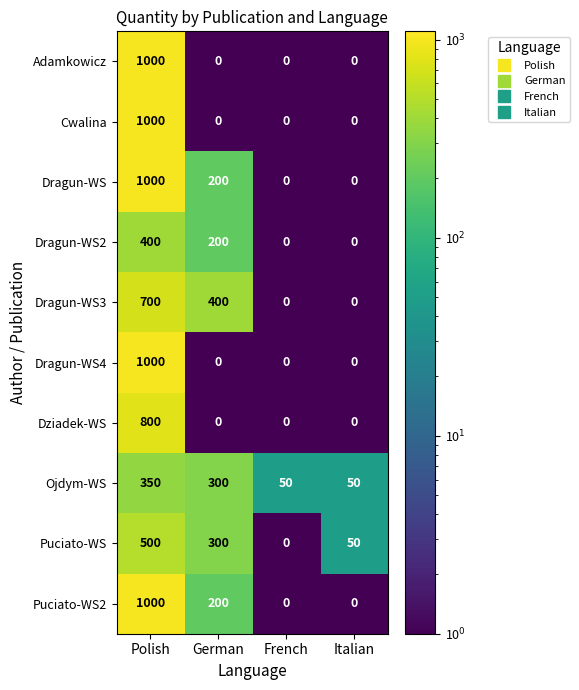

What is the total value across all series at French?

50